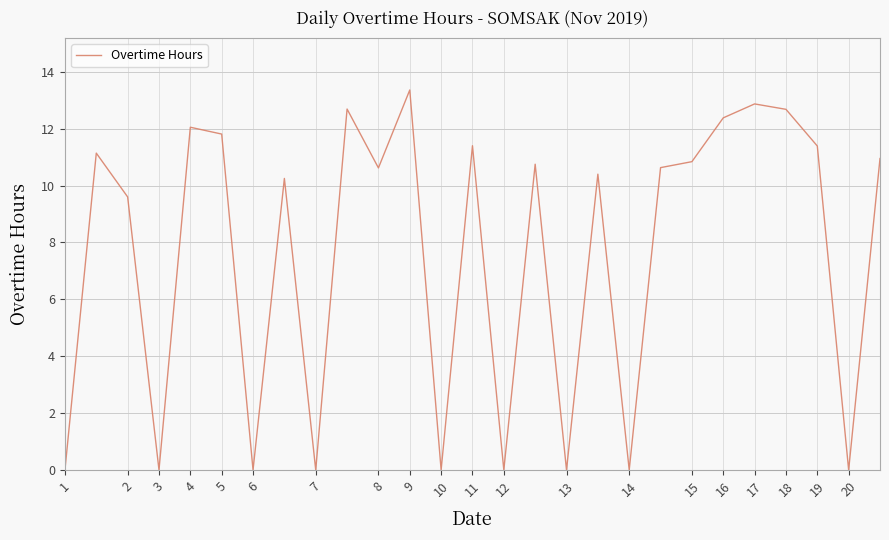

What is the greatest value displayed?

13.4